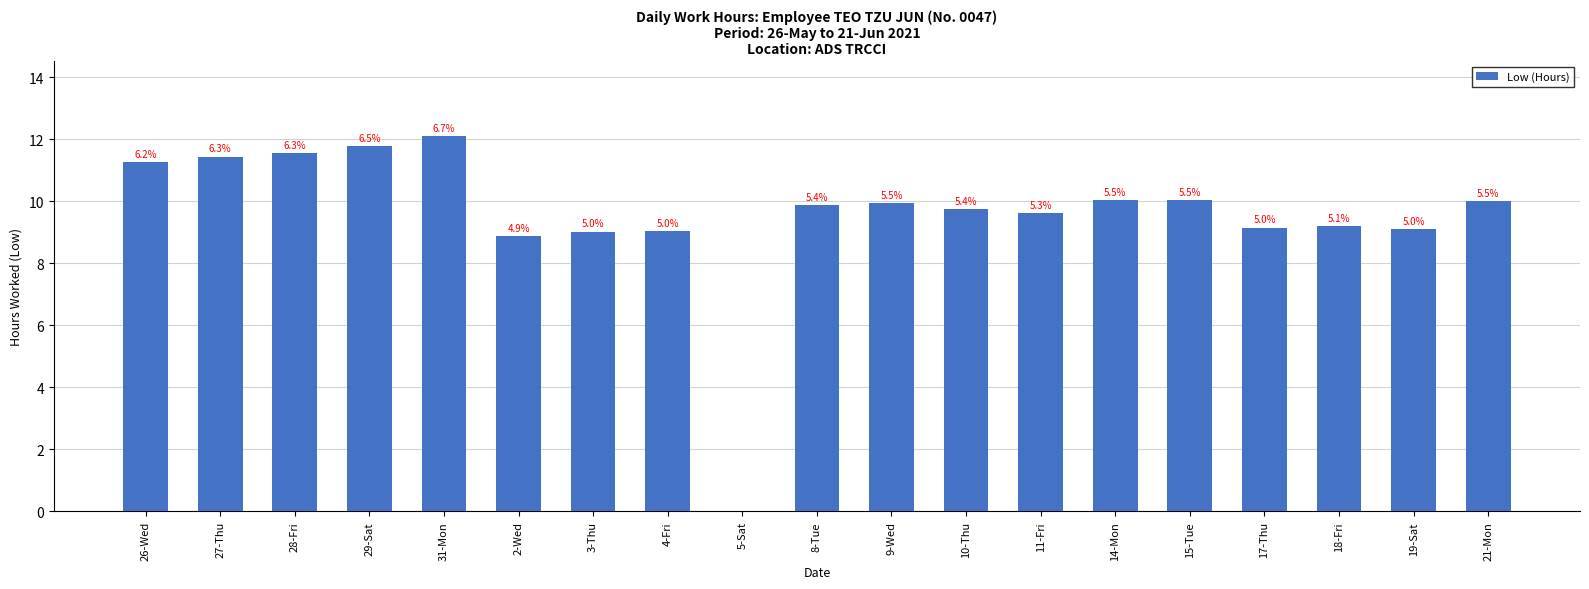

How many values exceed 9?

17